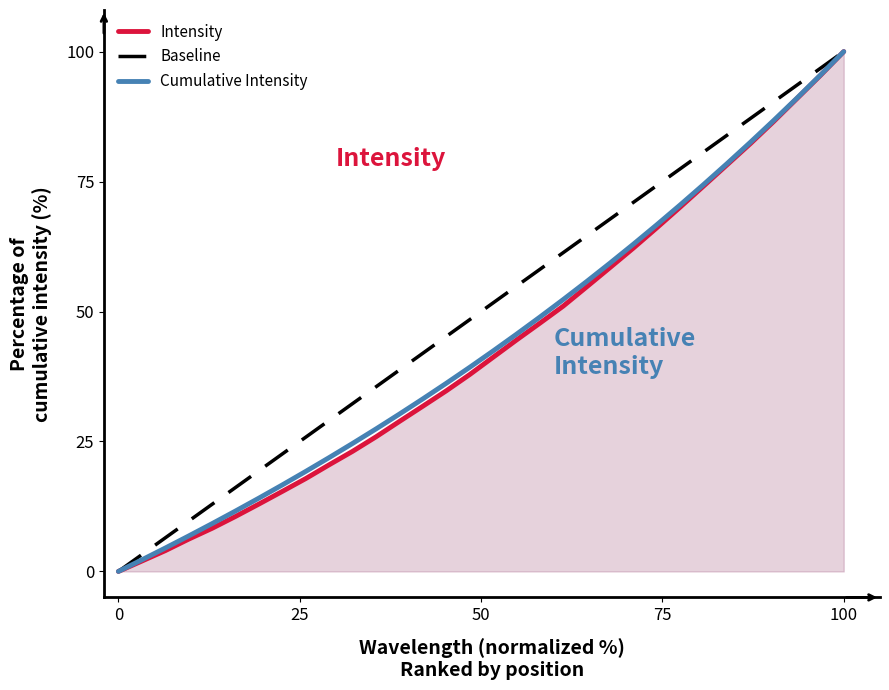

True or false: the data shows 10.6 at 219.0156.

True